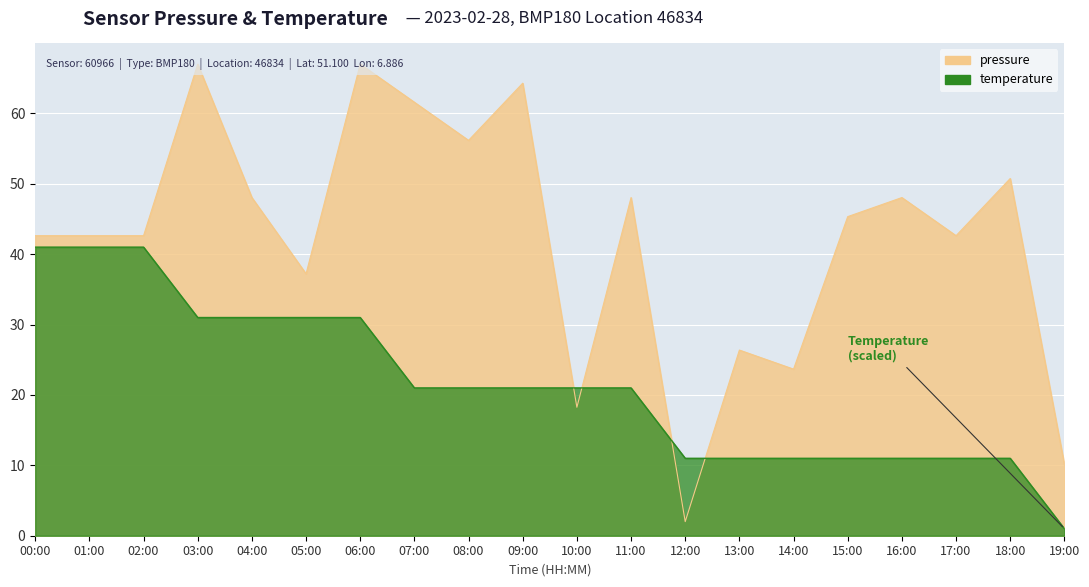

Reading right to left, transcribe all the data shown in this chart.

pressure: 19:00=10.1	18:00=50.8	17:00=42.6	16:00=48.0	15:00=45.3	14:00=23.7	13:00=26.4	12:00=2.0	11:00=48.0	10:00=18.2	09:00=64.3	08:00=56.2	07:00=61.6	06:00=67.0	05:00=37.2	04:00=48.0	03:00=67.0	02:00=42.6	01:00=42.6	00:00=42.6
temperature: 19:00=1.0	18:00=11.0	17:00=11.0	16:00=11.0	15:00=11.0	14:00=11.0	13:00=11.0	12:00=11.0	11:00=21.0	10:00=21.0	09:00=21.0	08:00=21.0	07:00=21.0	06:00=31.0	05:00=31.0	04:00=31.0	03:00=31.0	02:00=41.0	01:00=41.0	00:00=41.0